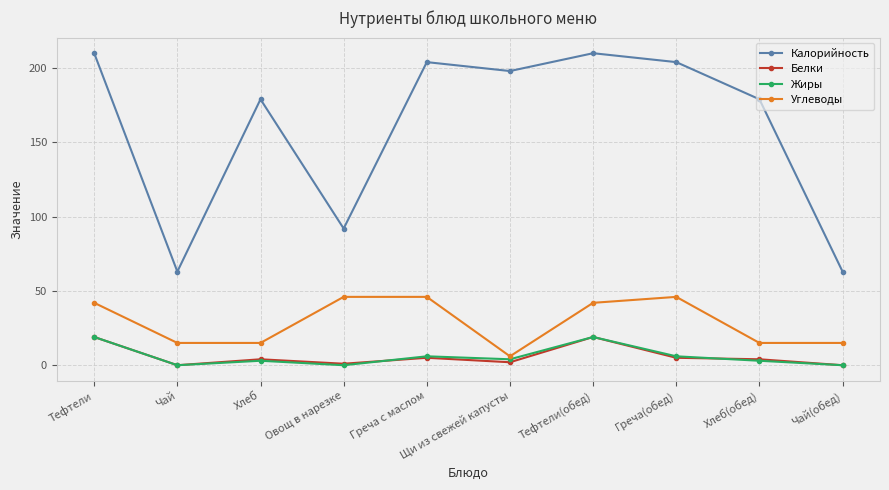

What is the label of the 7th point from the left?

Тефтели(обед)